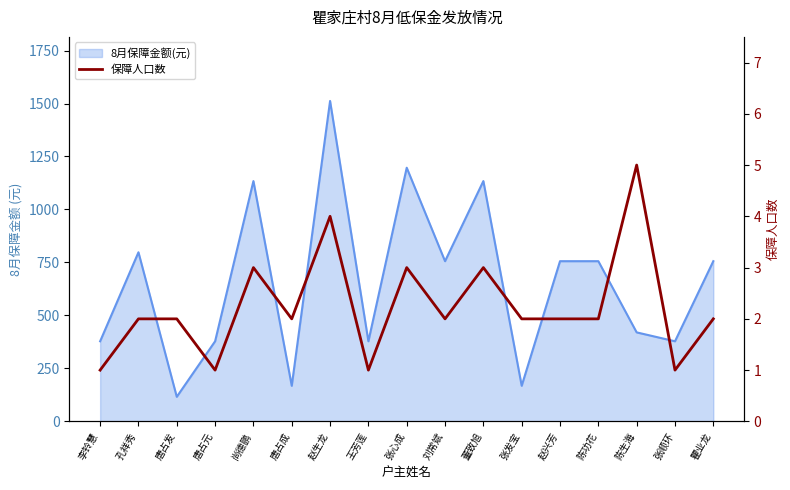

Is it true that the value at 张心成 is 3?

True